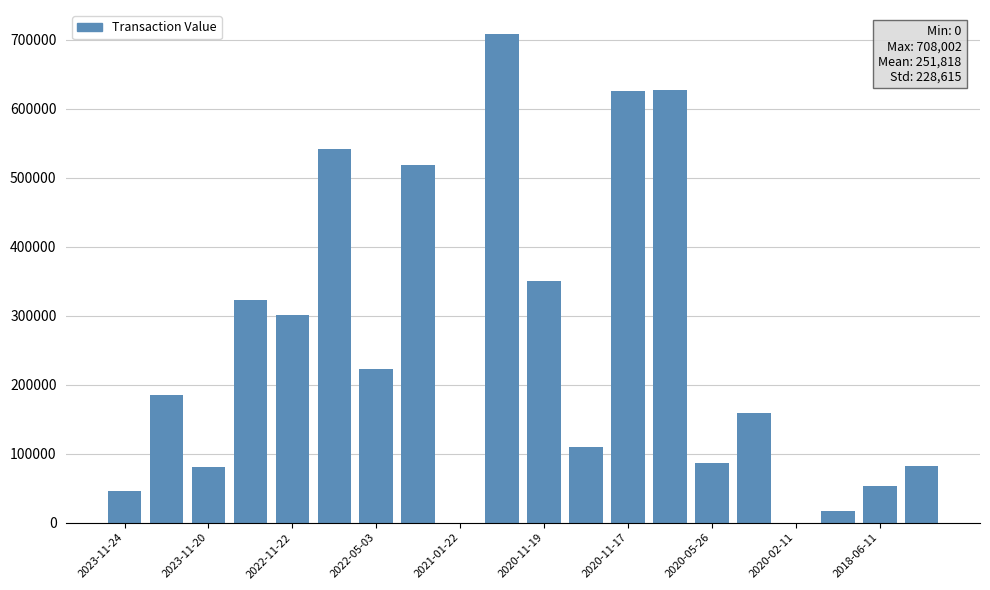

What is the greatest value displayed?

708002